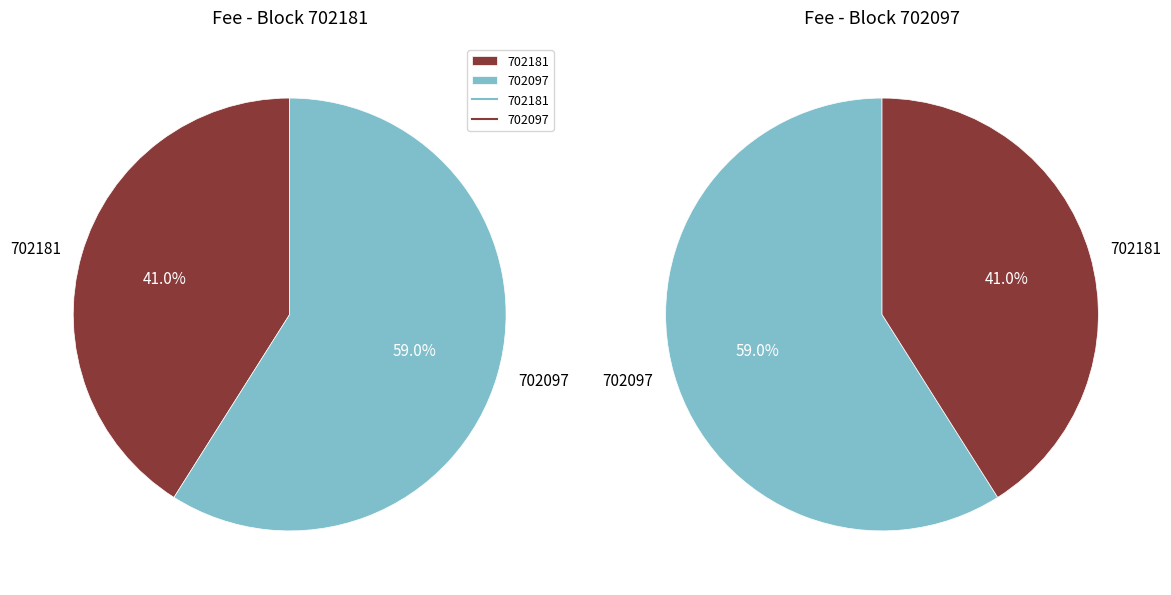

To the nearest percent, what is the difference between the largest and smallest slice percentages?

18%